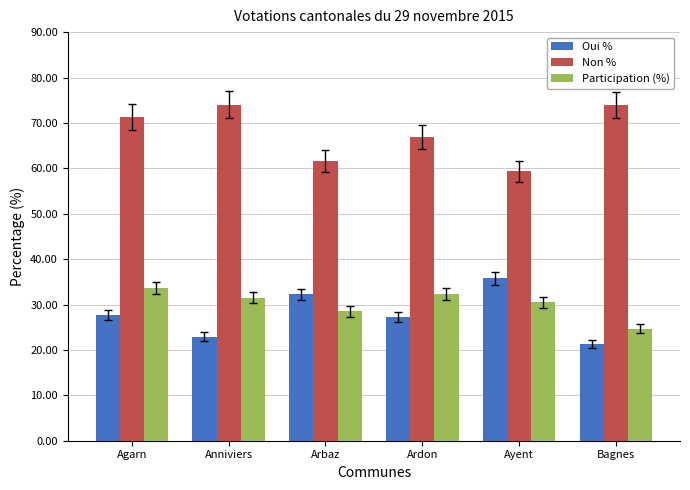

How many bars are there in total?

18